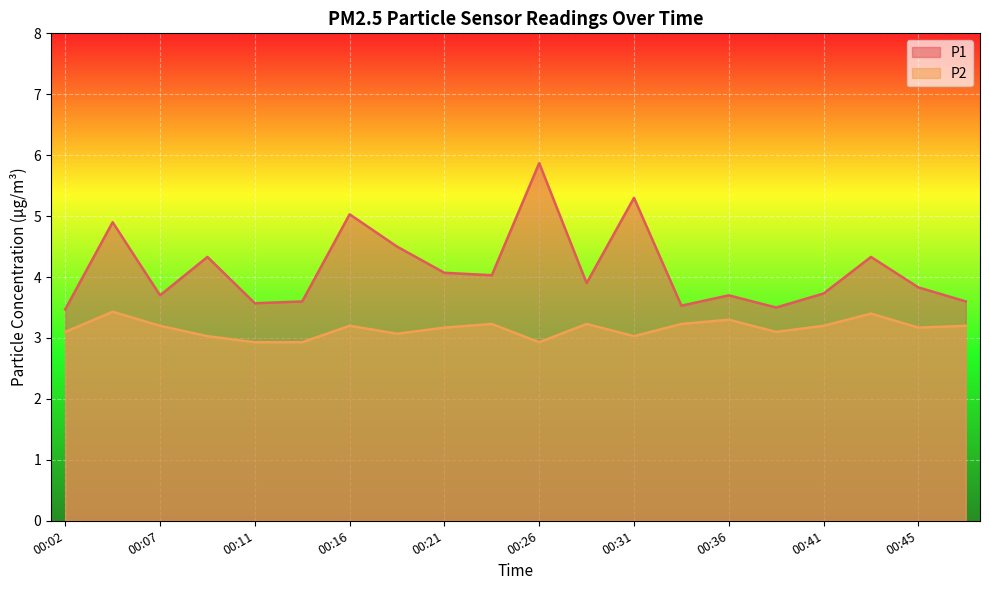

Reading left to right, extract all data points from this chart.

P1: 00:02=3.5	00:04=4.9	00:07=3.7	00:09=4.3	00:11=3.6	00:14=3.6	00:16=5.0	00:19=4.5	00:21=4.1	00:24=4.0	00:26=5.9	00:28=3.9	00:31=5.3	00:33=3.5	00:36=3.7	00:38=3.5	00:41=3.7	00:43=4.3	00:45=3.8	00:48=3.6
P2: 00:02=3.1	00:04=3.4	00:07=3.2	00:09=3.0	00:11=2.9	00:14=2.9	00:16=3.2	00:19=3.1	00:21=3.2	00:24=3.2	00:26=2.9	00:28=3.2	00:31=3.0	00:33=3.2	00:36=3.3	00:38=3.1	00:41=3.2	00:43=3.4	00:45=3.2	00:48=3.2